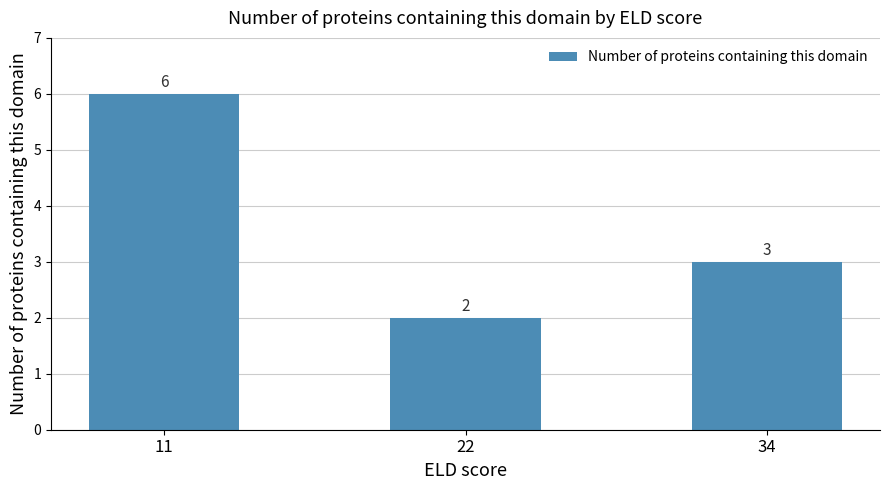

How many bars are there in total?

3